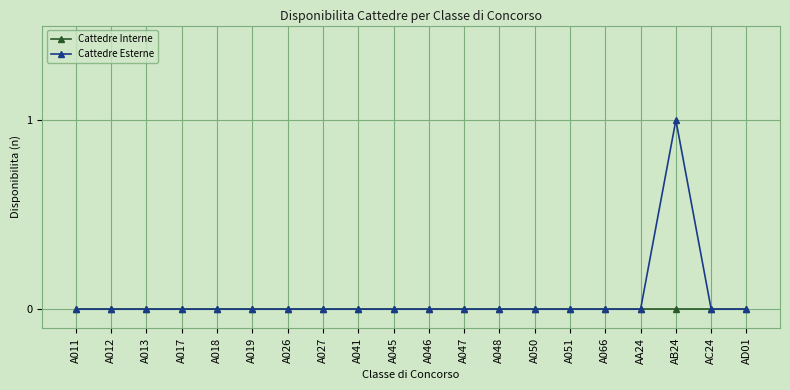

How many lines are shown in the chart?

2